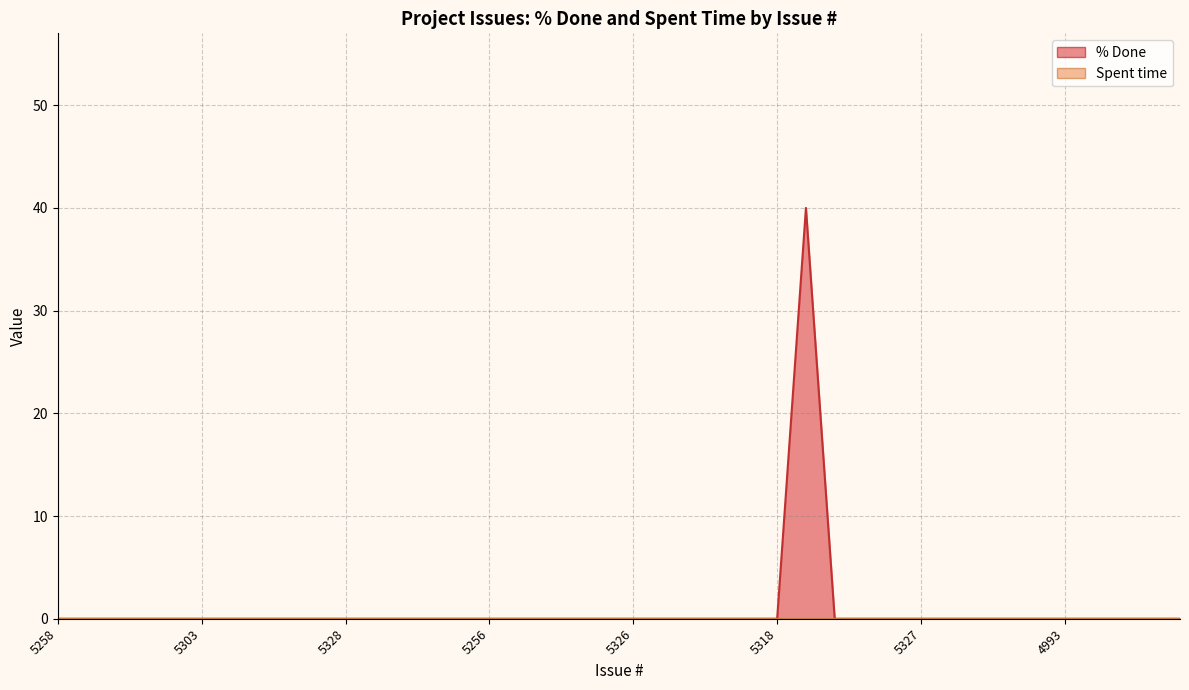

Which label corresponds to the smallest value in the chart?

5258